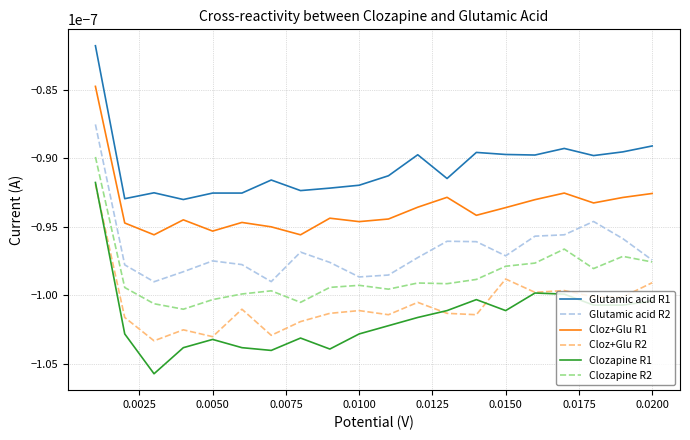

Which series has the largest range (max minus min)?

Clozapine R1